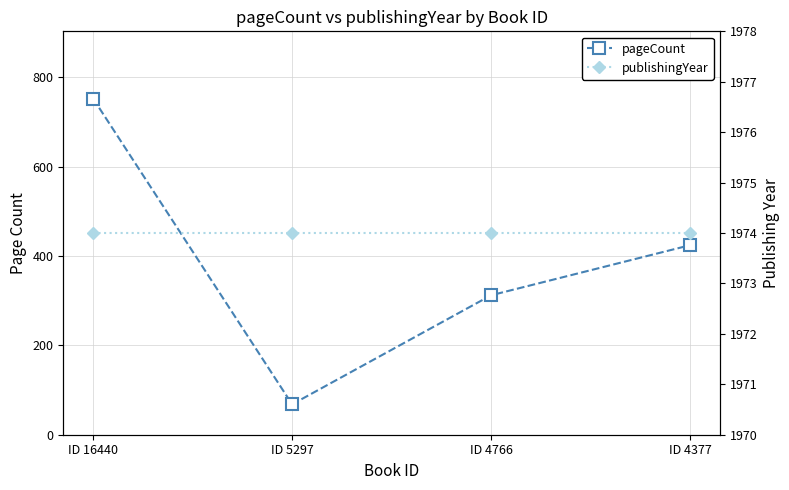

Is the value of publishingYear at ID 4377 greater than the value of pageCount at ID 4377?

Yes